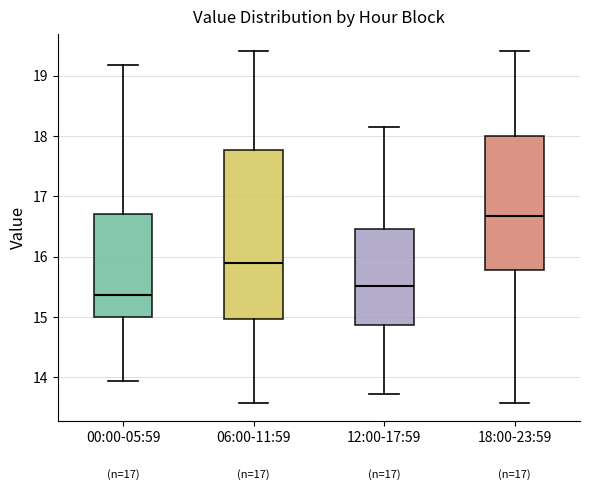

Which box has the lowest median line?

00:00-05:59